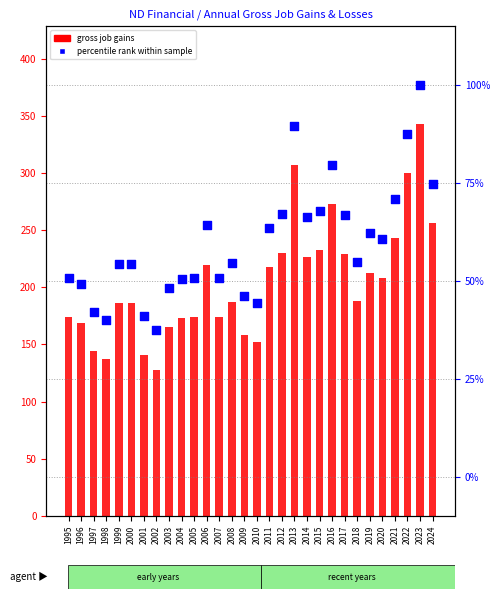

Which series contains the lowest Y value?

percentile rank within sample